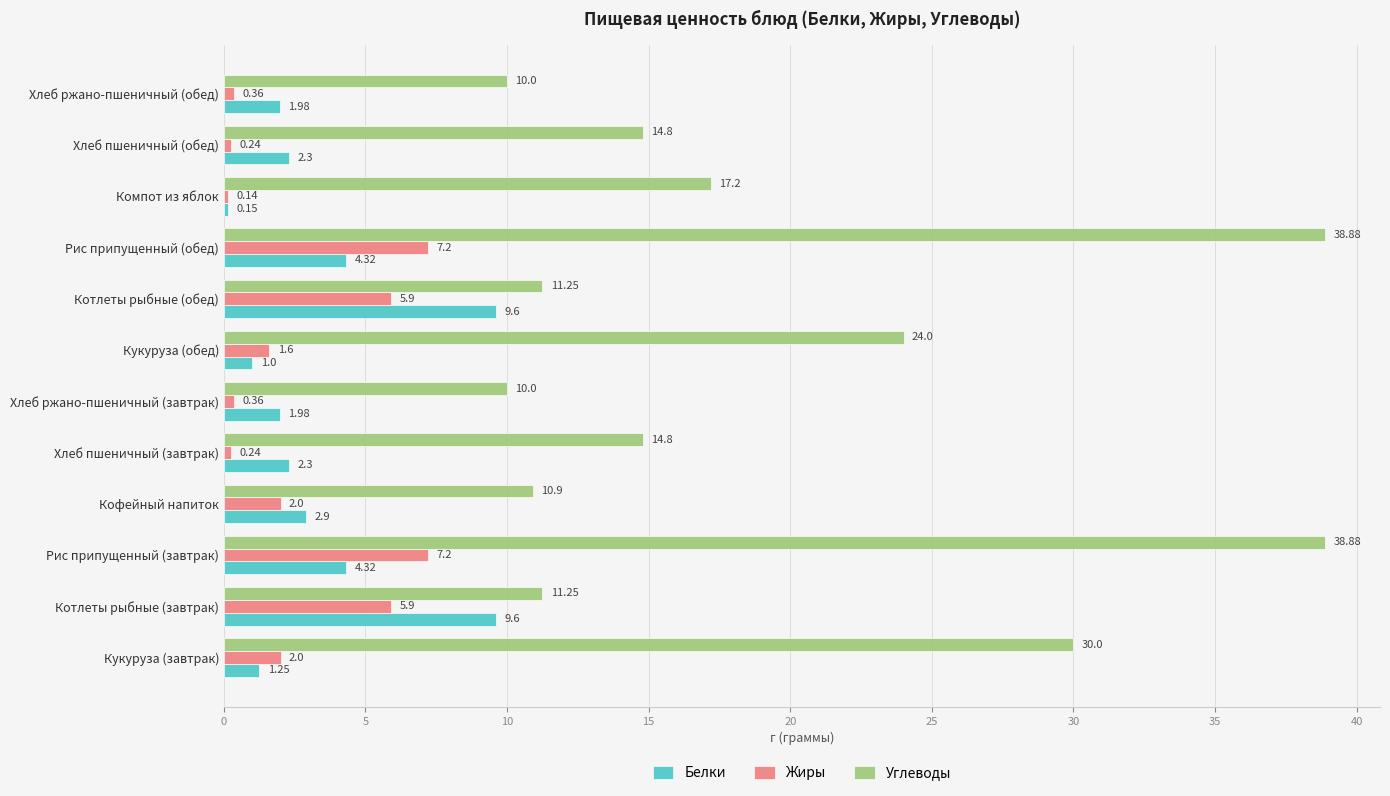

At how many categories does at least one series exceed 28?

3